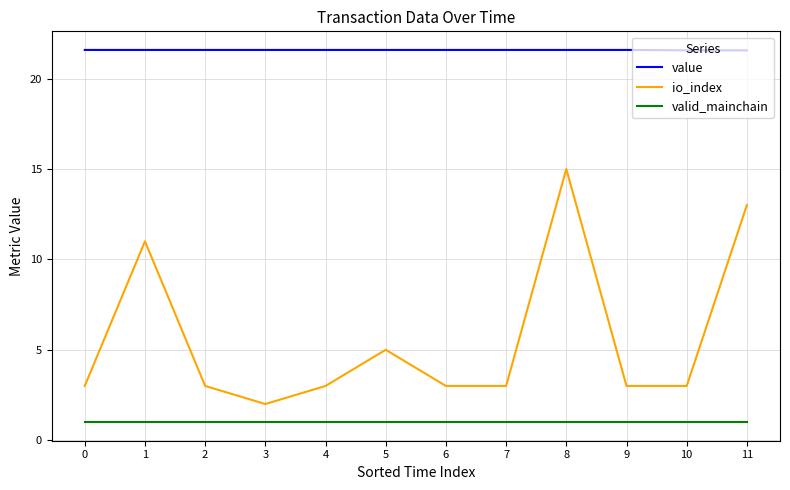

List the series in order of their peak value, highest first.

value, io_index, valid_mainchain